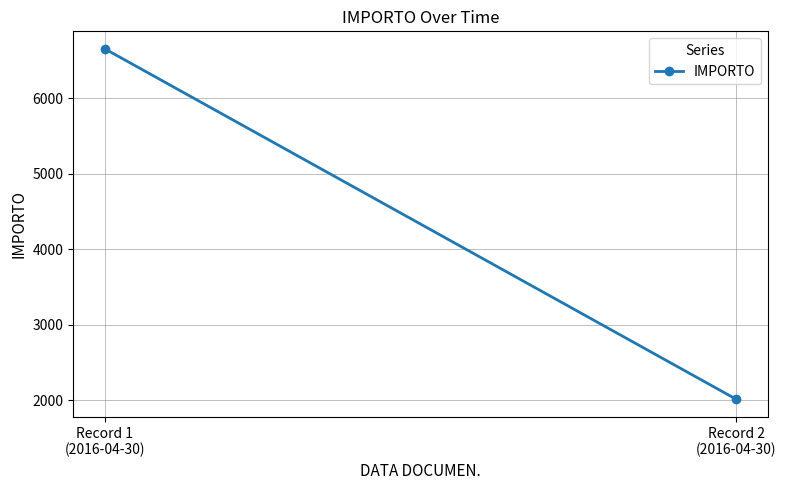

At which category does the chart reach its minimum across all series?

Record 2
(2016-04-30)